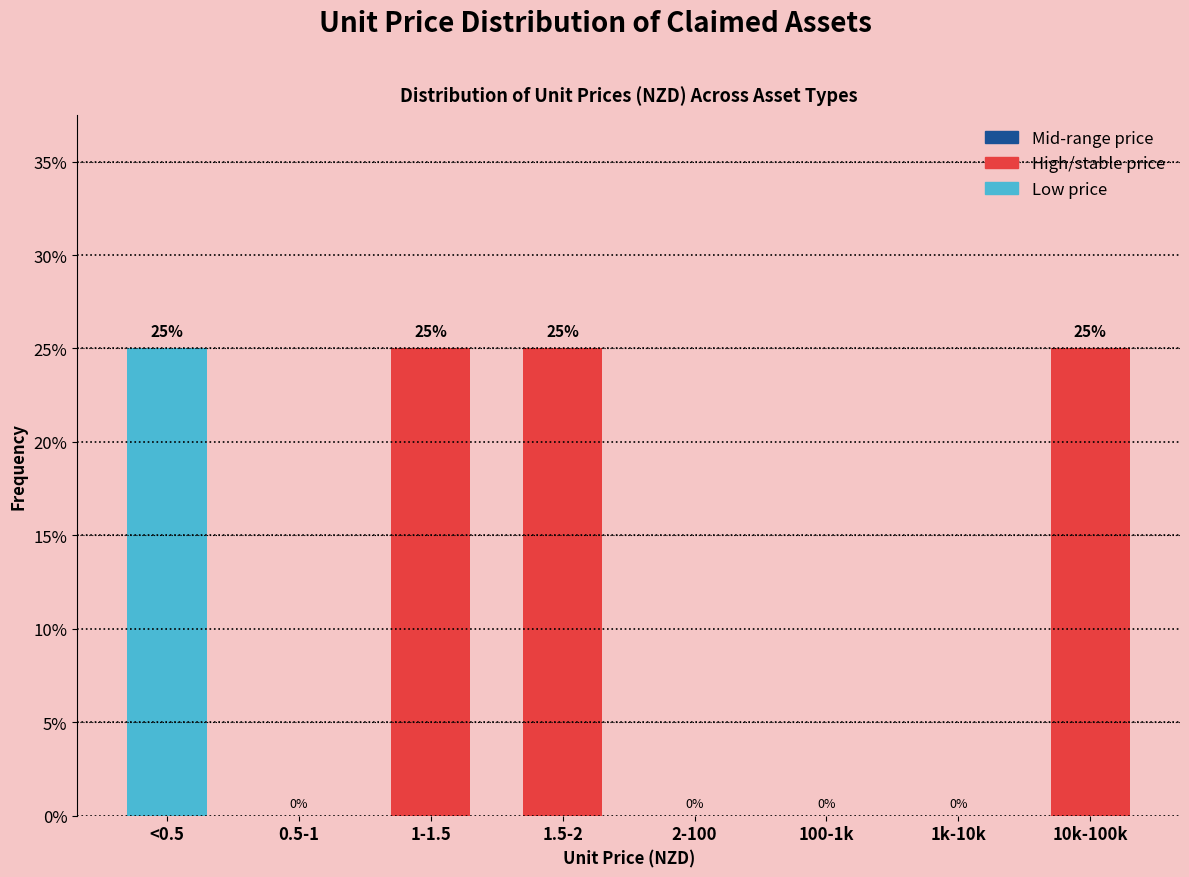

Reading left to right, extract all data points from this chart.

<0.5=25	0.5-1=0	1-1.5=25	1.5-2=25	2-100=0	100-1k=0	1k-10k=0	10k-100k=25